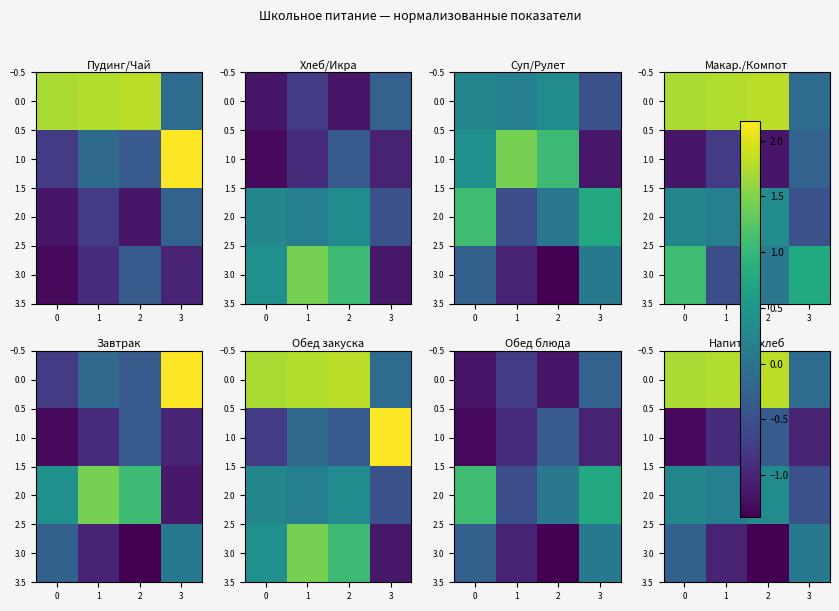

At how many categories does at least one series exceed -1?

4